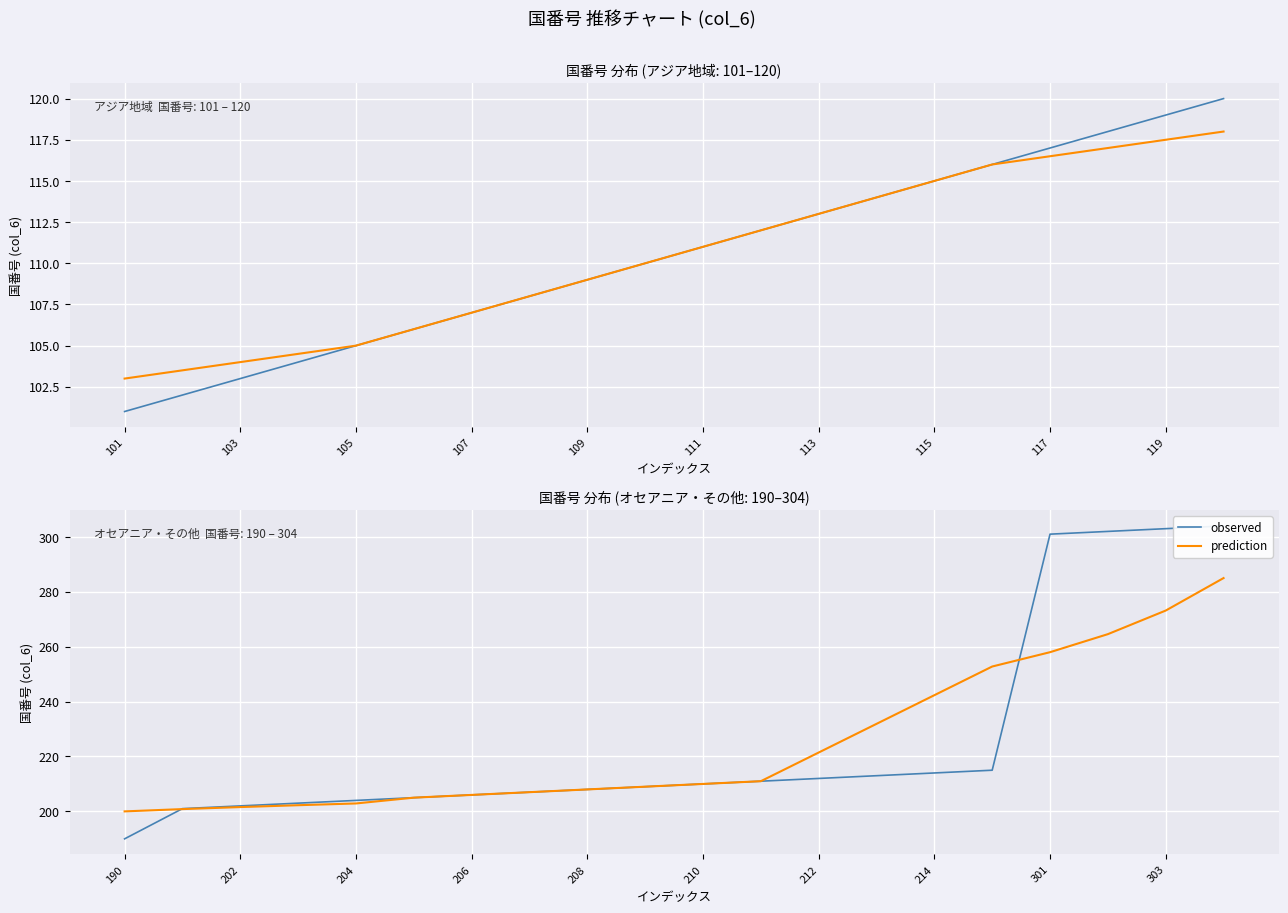

List the series in order of their overall mean, highest first.

observed, prediction